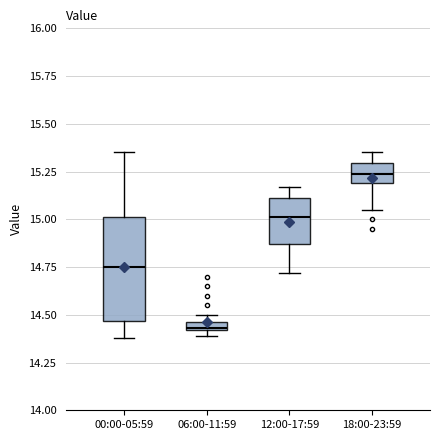

Where is the lower edge of the box for 06:00-11:59 on the y-axis? The values are not printed on the chart, so give them approximately, as read against the axis.

14.40